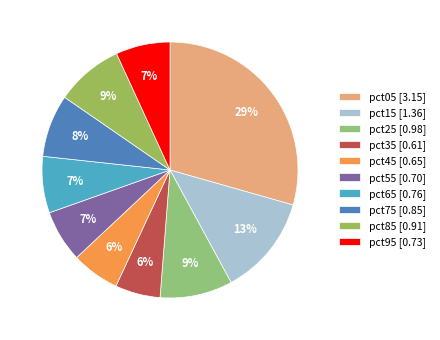

How many slices are in this pie chart?

10